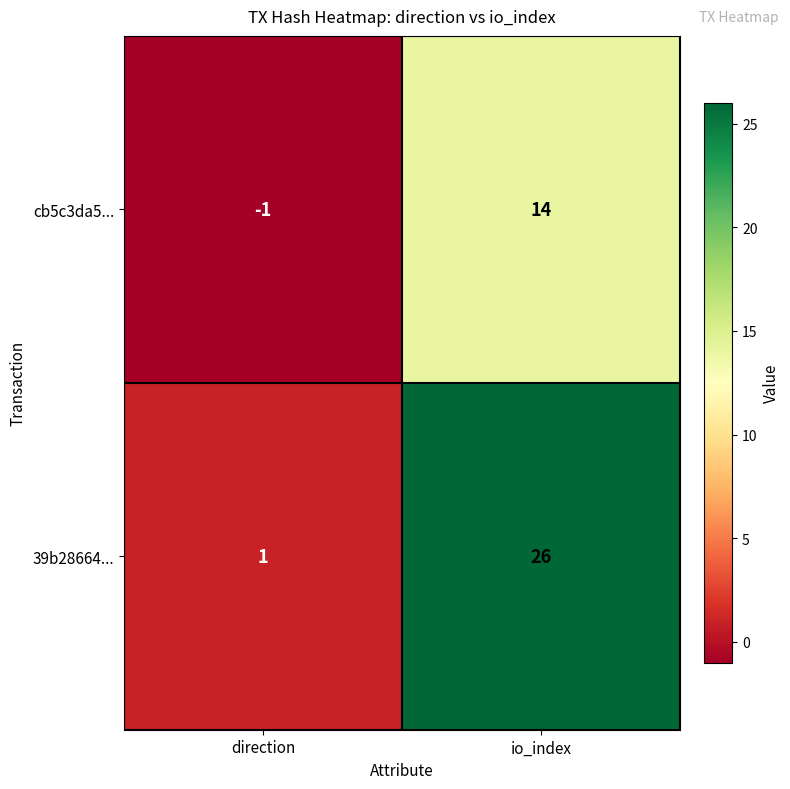

How many distinct data groups are displayed?

2